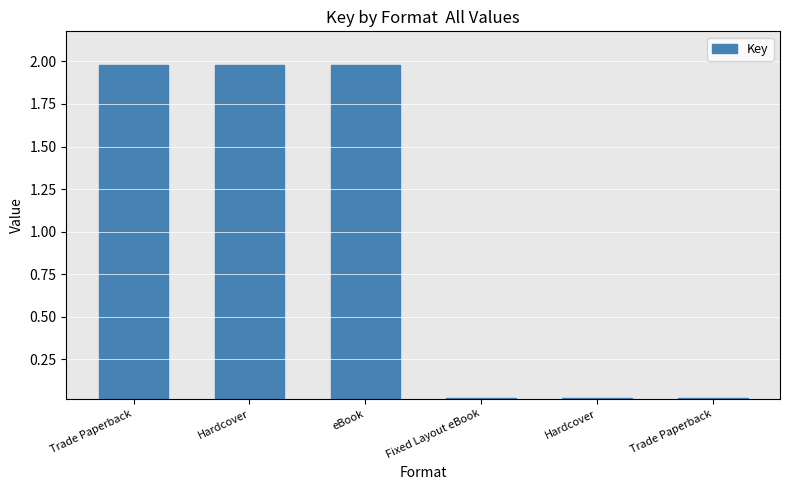

What is the label of the 5th bar from the left?

Hardcover